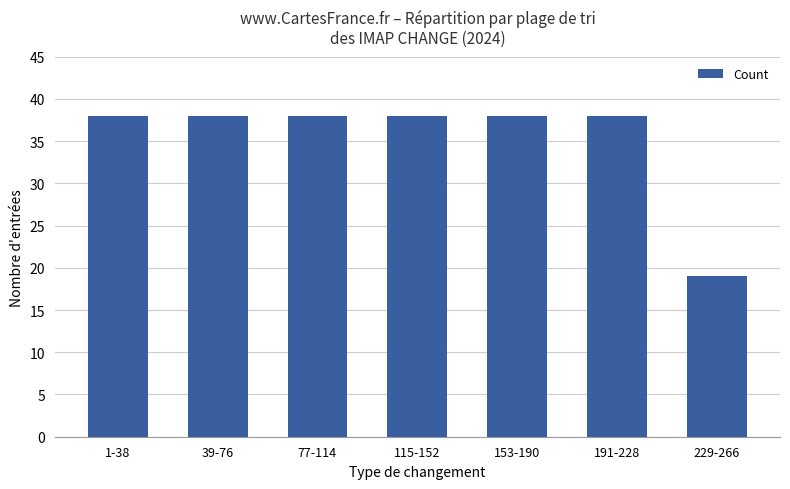

How many categories are shown in the chart?

7